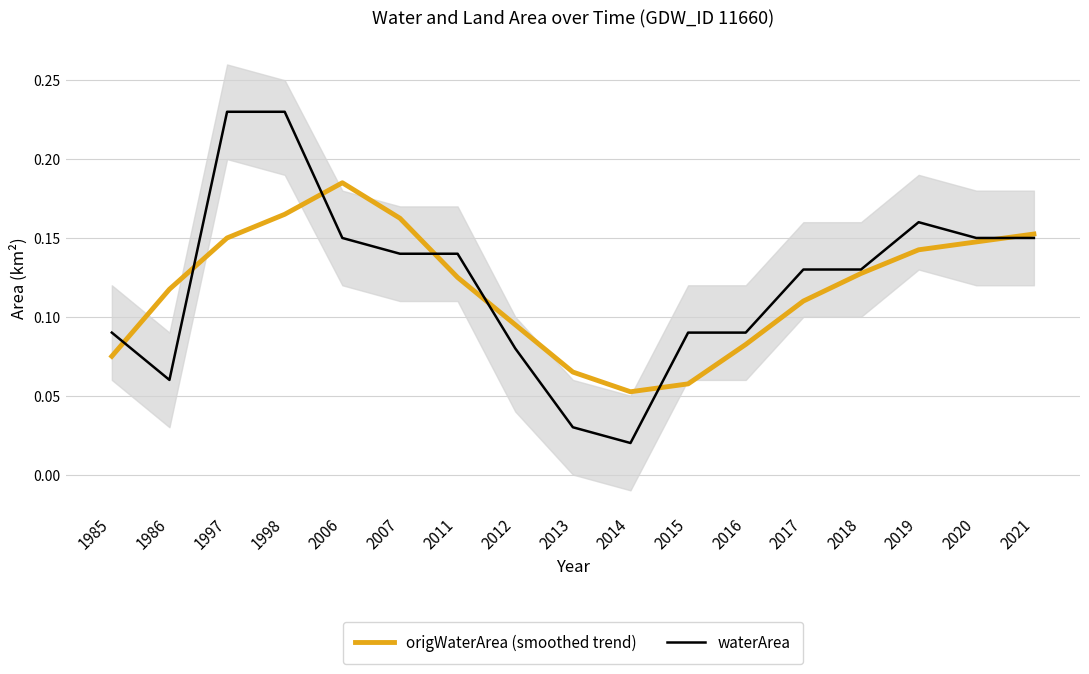

What is the total value across all series at 2011?

0.3